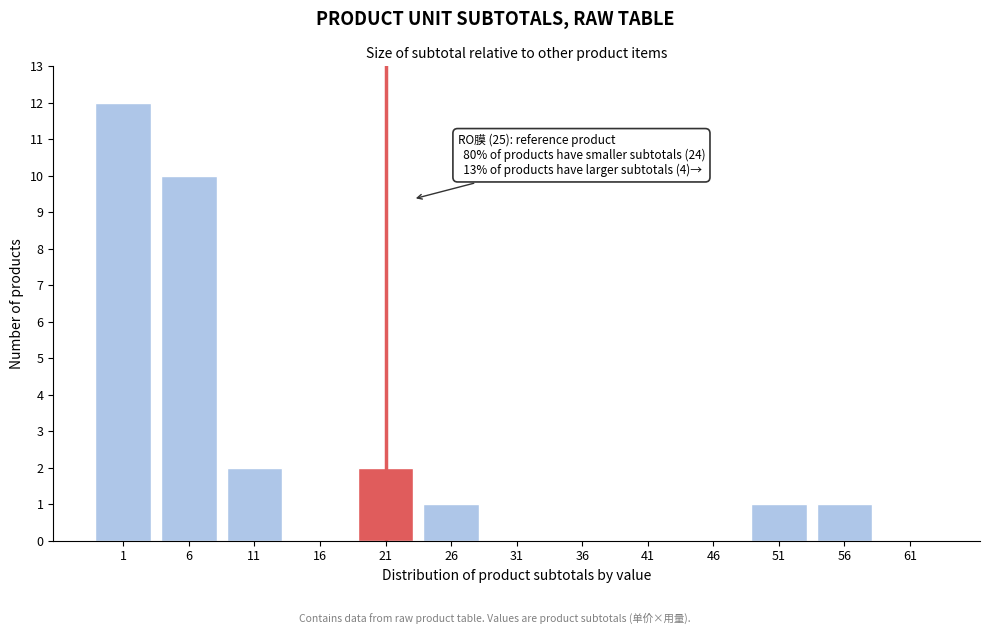

Reading left to right, what are all the values shown in this chart?

1=12	6=10	11=2	16=0	21=2	26=1	31=0	36=0	41=0	46=0	51=1	56=1	61=0